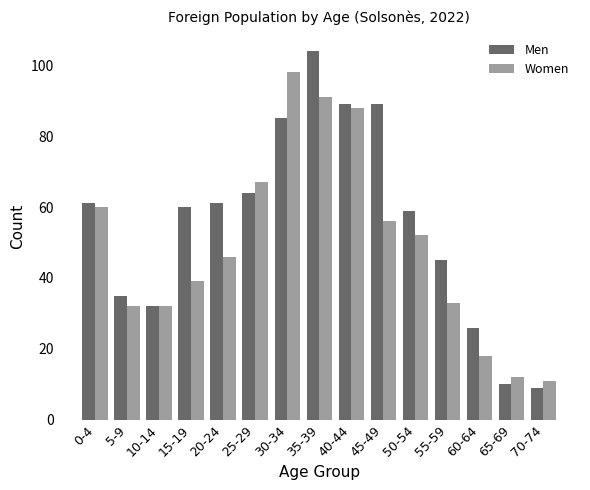

Rank the series at 45-49 from lowest to highest value.

Women, Men